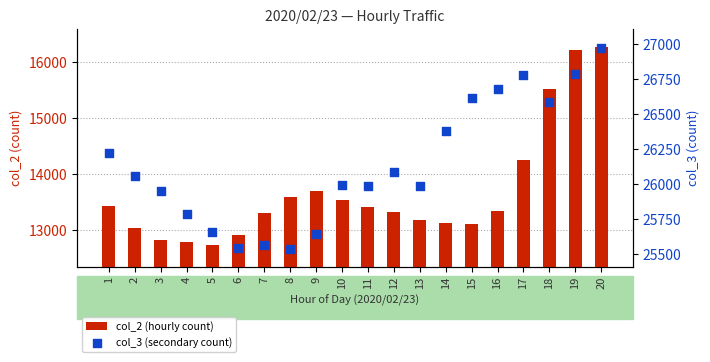

Which series has the largest total across all categories?

col_3 (secondary count)